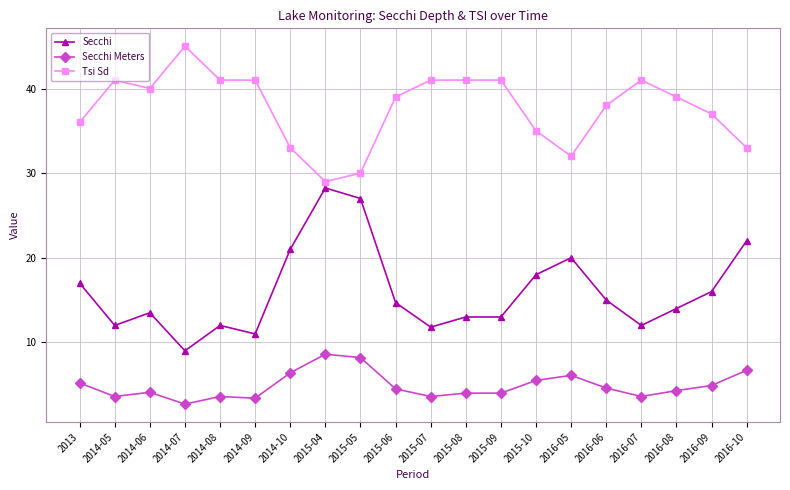

Which label corresponds to the smallest value in the chart?

2014-07